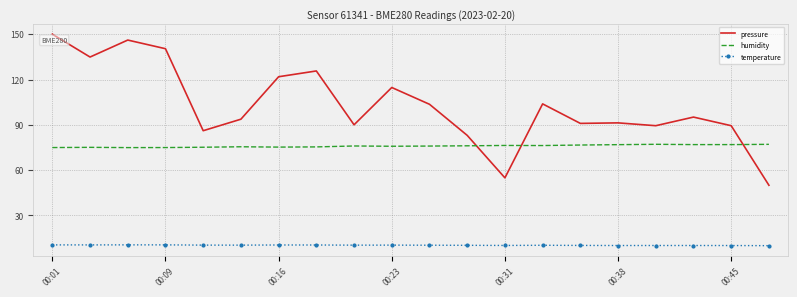

Rank the series by their maximum value, from highest to lowest.

pressure, humidity, temperature